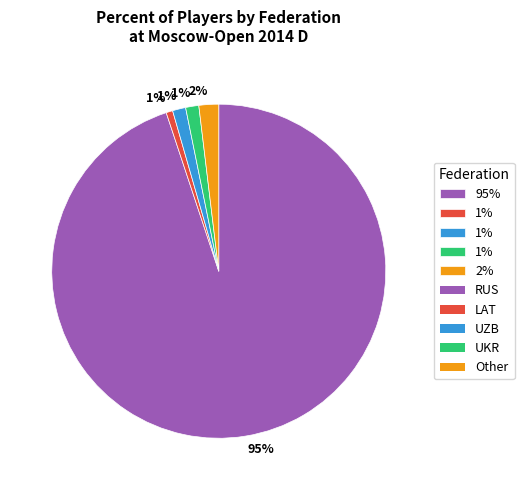

To the nearest percent, what is the difference between the largest and smallest slice percentages?

94%